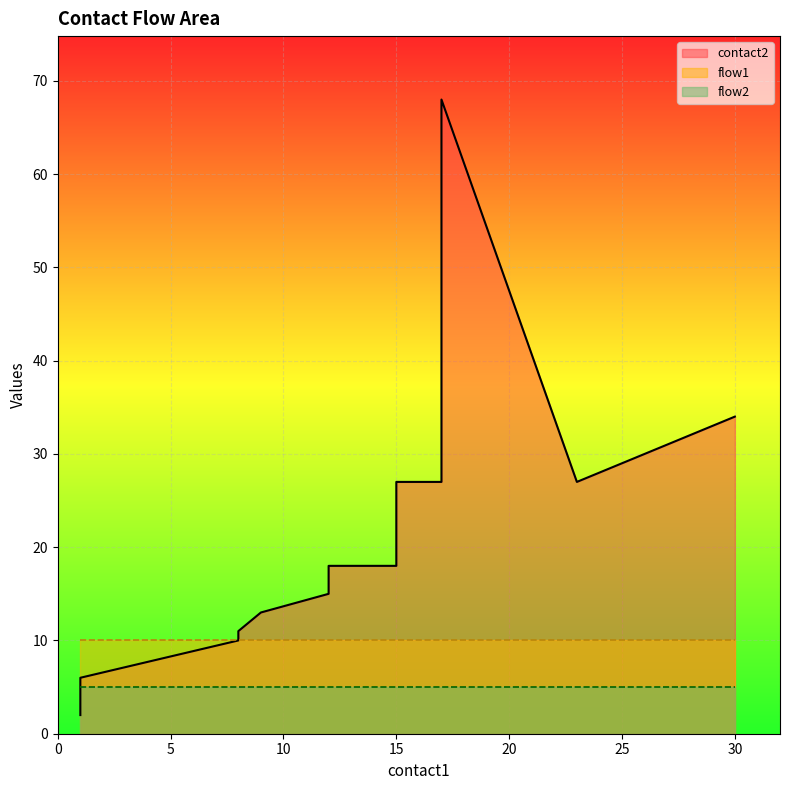

Which category has the lowest value across all series?

1